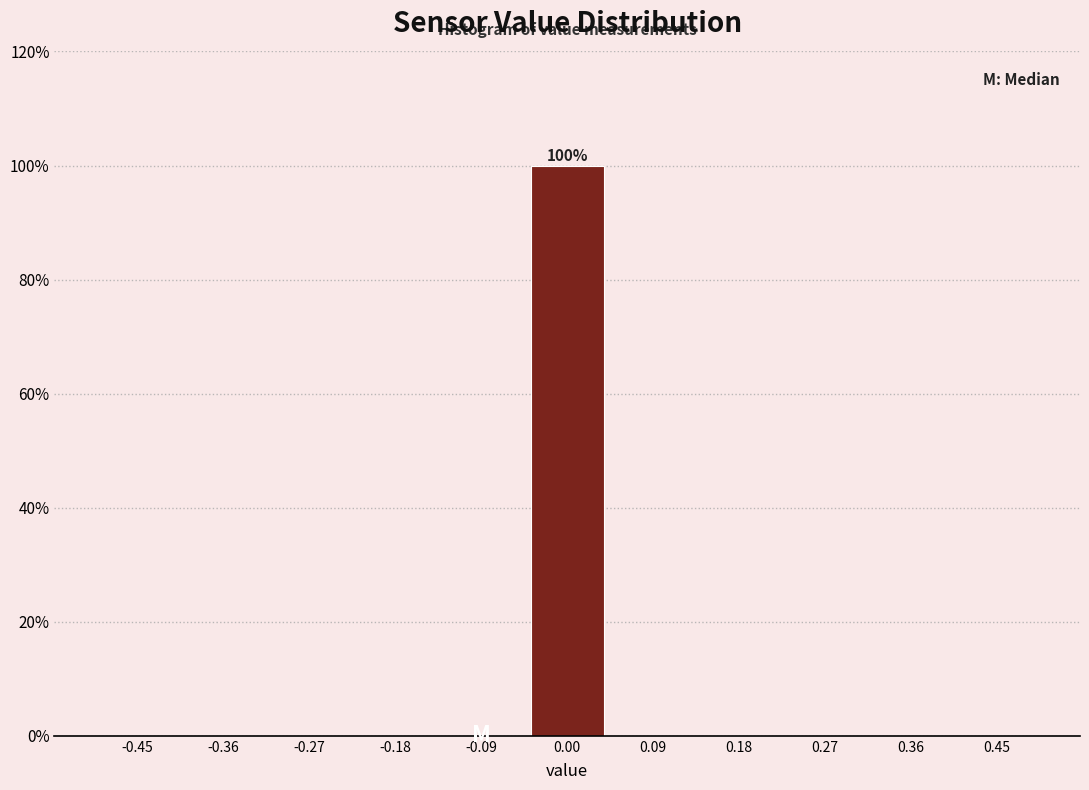

Which range on the x-axis has the tallest bar?

-0.05 to 0.05